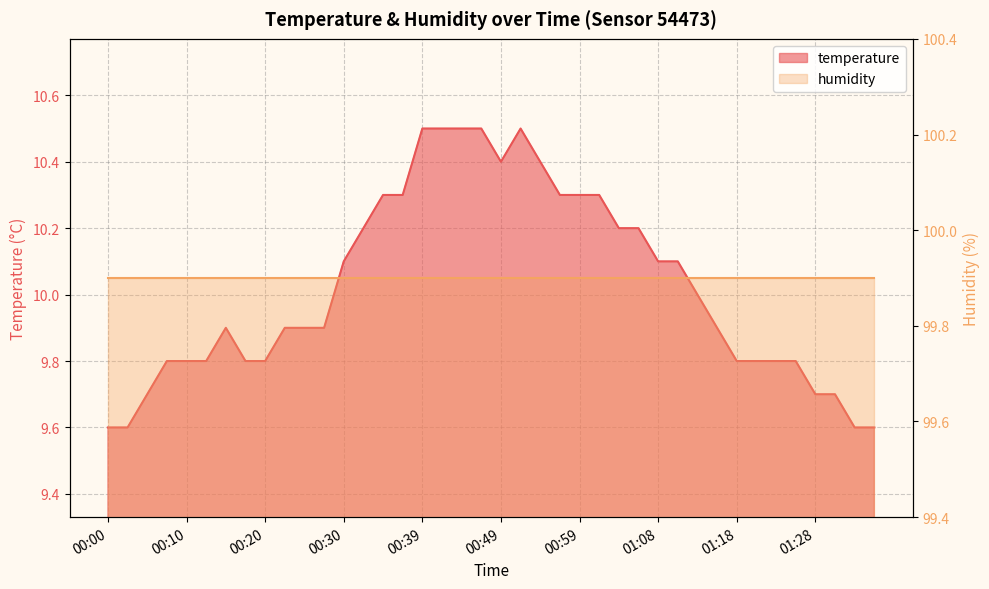

What is the value of the 27th point from the left?

10.2